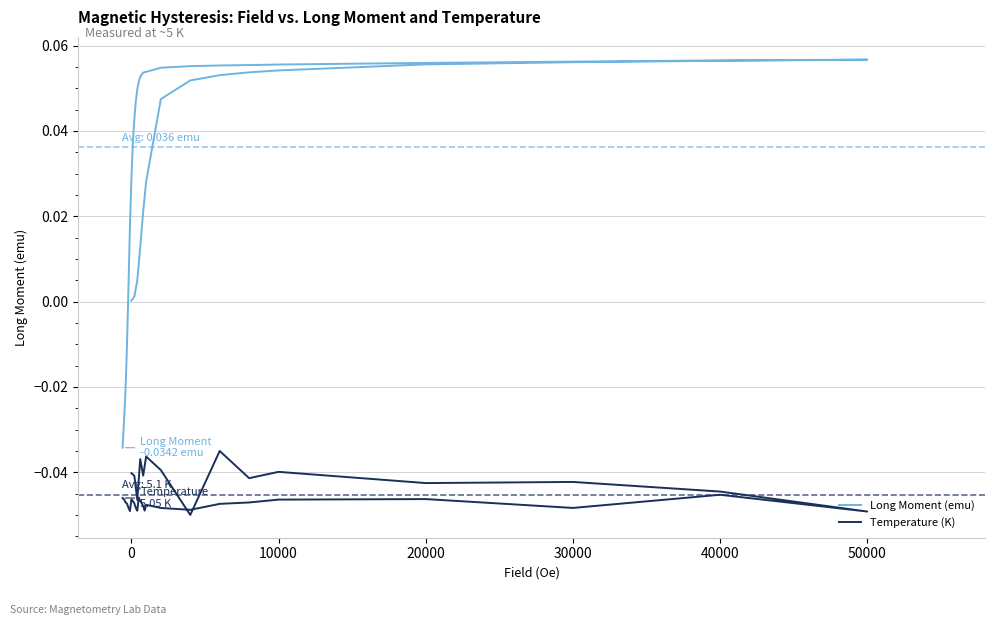

True or false: Long Moment (emu) and Temperature (K) cross at least once.

False